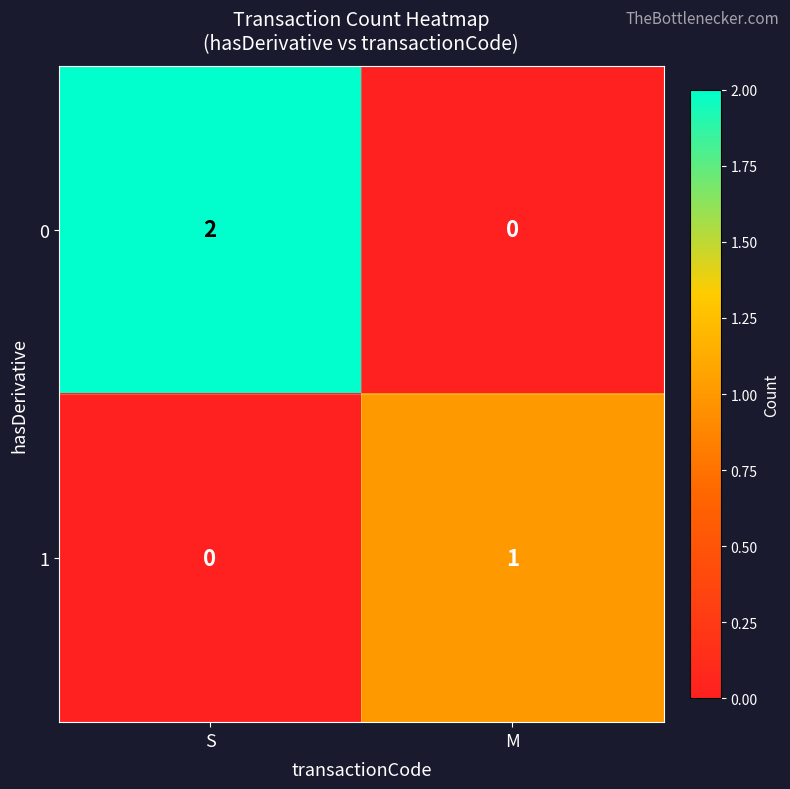

What is the difference between the highest and lowest values at S?

2